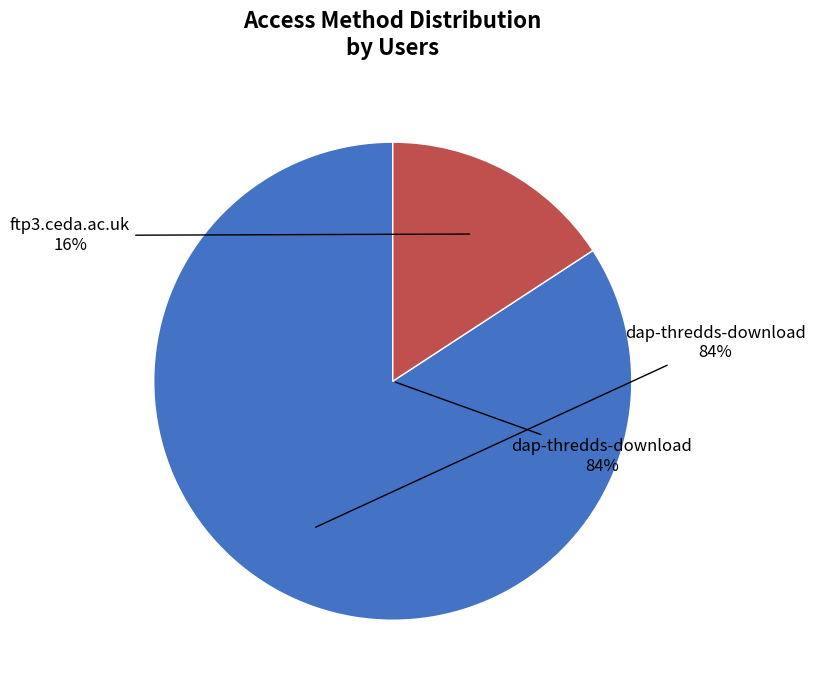

To the nearest percent, what is the difference between the largest and smallest slice percentages?

68%